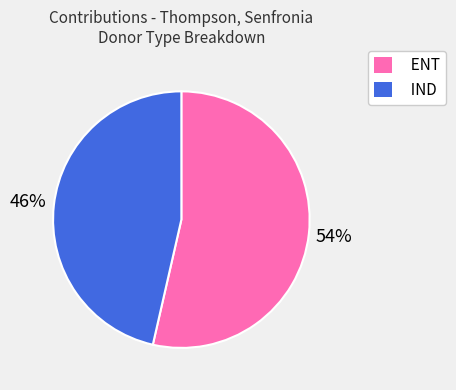

What is the smallest slice in the pie chart?

IND